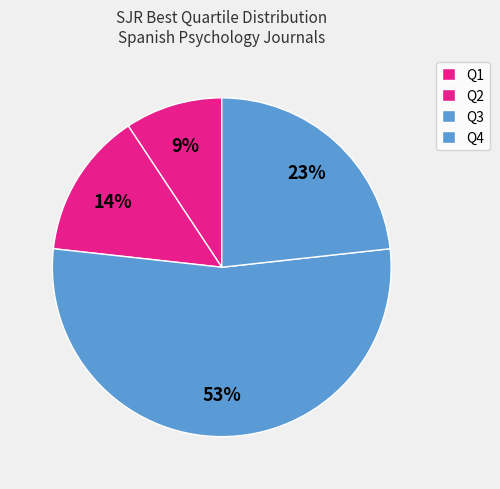

Is there any slice that represents more than half of the pie?

Yes